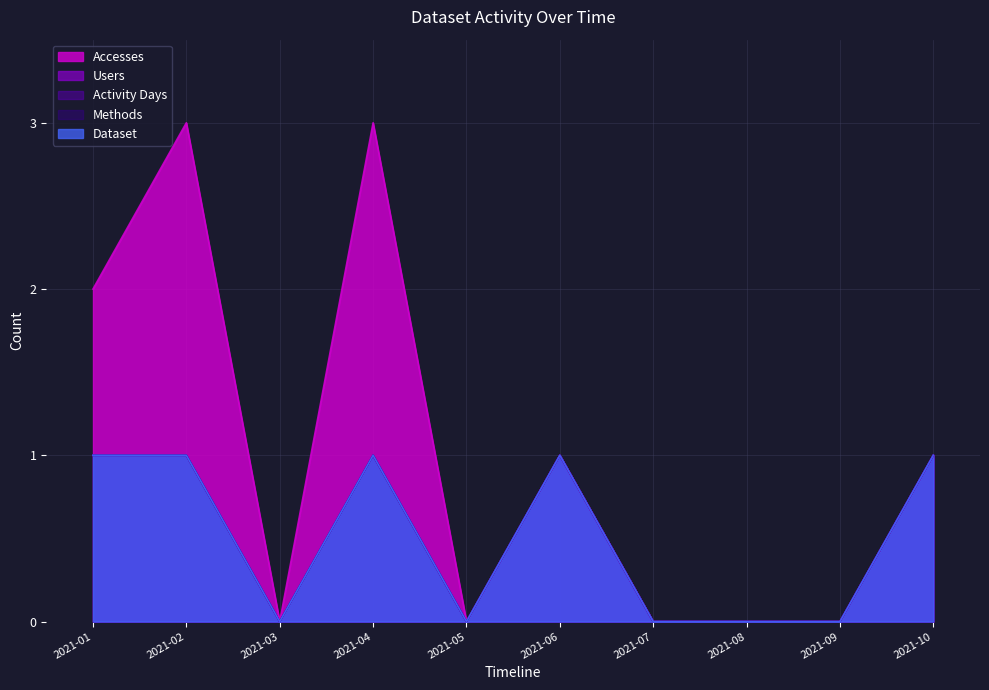

The Activity Days series shows 0 at 2021-01. True or false?

False